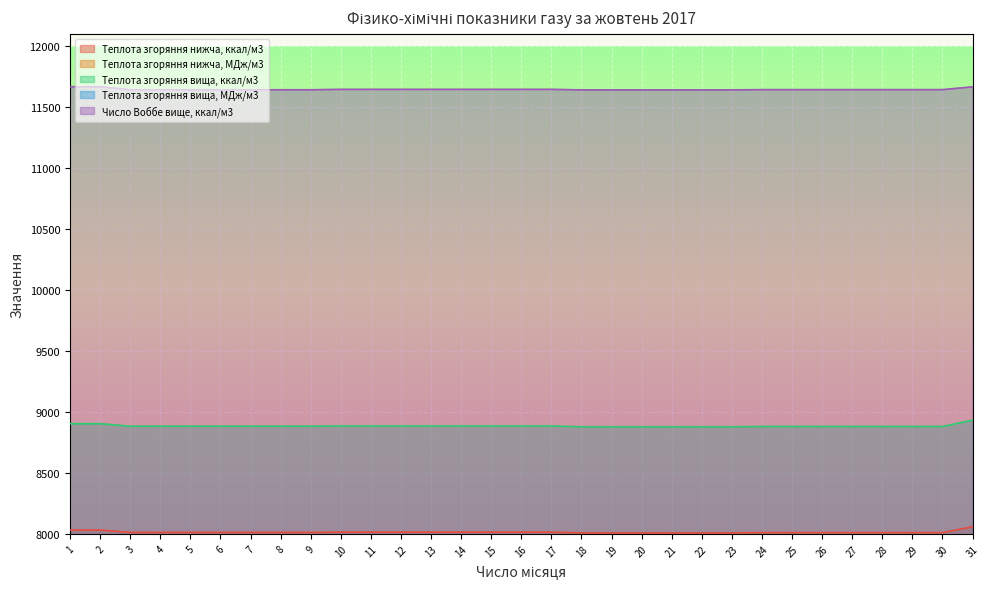

What is the value of the Теплота згоряння вища, МДж/м3 point at the 16th from the left?

37.2